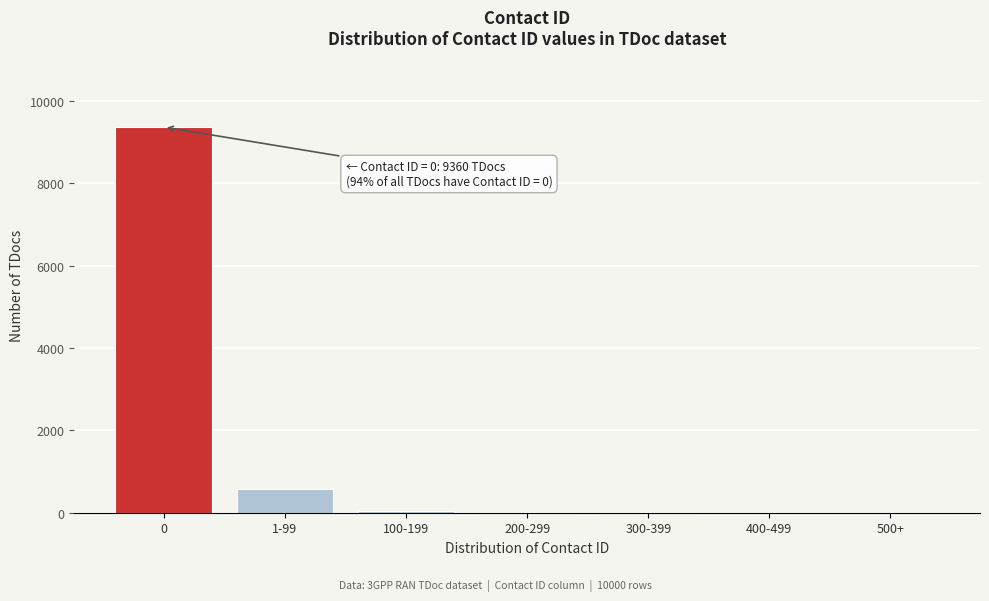

What is the greatest value displayed?

9360